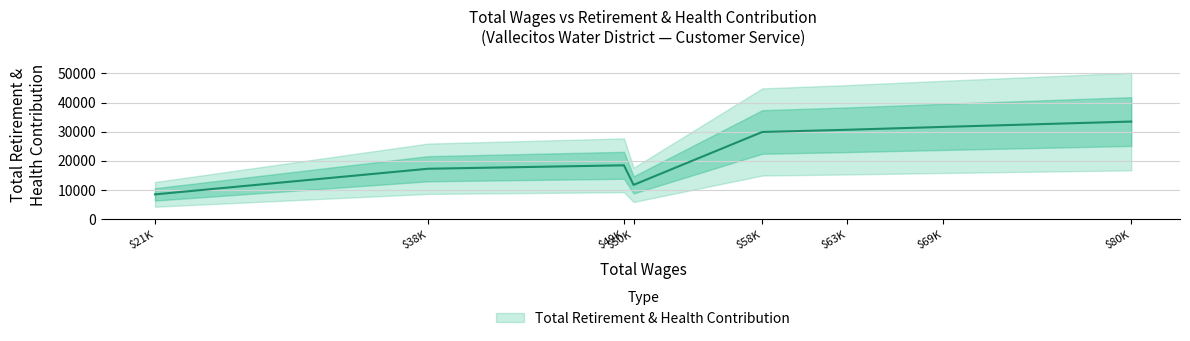

Reading left to right, what are all the values shown in this chart?

Customer Service Supervisor=33477	Customer Service Rep 2=31639	Customer Service Rep 3 (1)=30662	Customer Service Rep 3 (2)=29901	Customer Service Rep 1 (1)=11748	Cashier Receptionist 1=18466	Customer Service Rep 3 (3)=17280	Customer Service Rep 1 (2)=8487